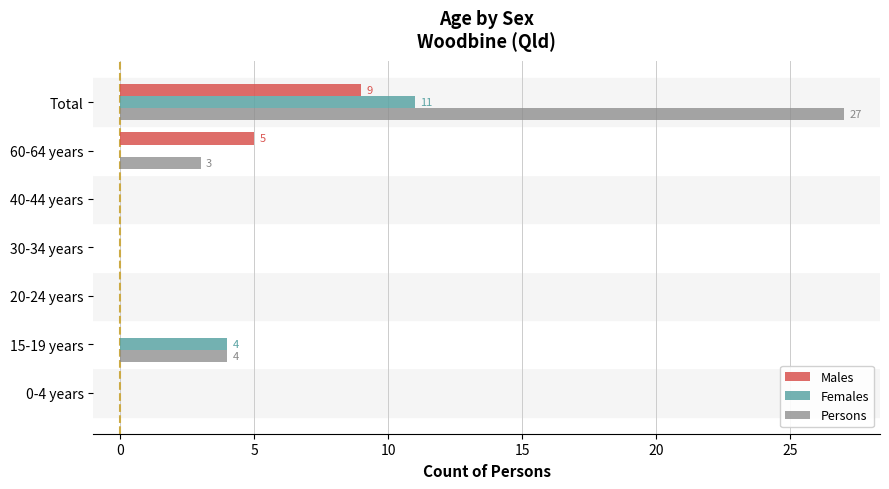

Which category has the highest value in the Persons series?

Total